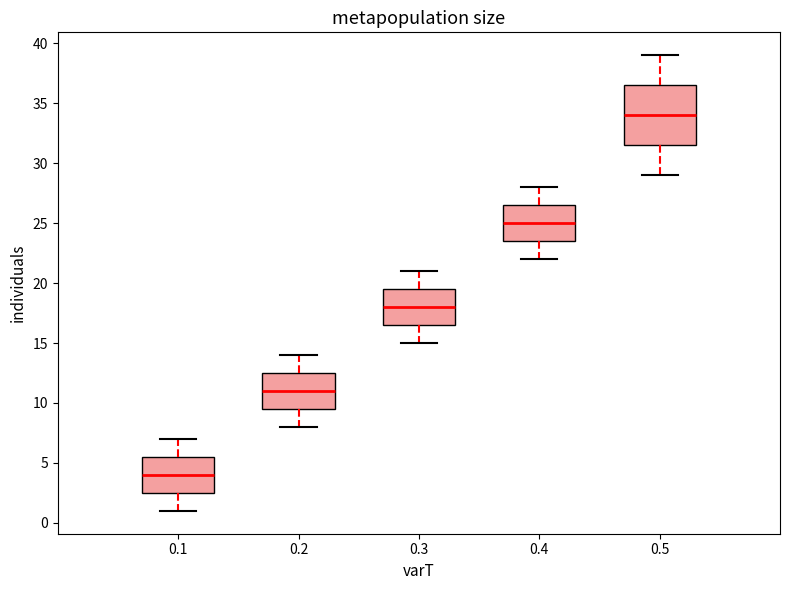

Reading left to right, transcribe this box plot: for each box, give where its median line is, the range the box spans, and where its two whiskers end, as read against the y-axis. The values are not printed on the chart, so give them approximately, as read against the axis.

0.1: median 4.0, box 2.5 to 5.5, whiskers 1.0 to 7.0
0.2: median 11.0, box 9.5 to 12.5, whiskers 8.0 to 14.0
0.3: median 18.0, box 16.5 to 19.5, whiskers 15.0 to 21.0
0.4: median 25.0, box 23.5 to 26.5, whiskers 22.0 to 28.0
0.5: median 34.0, box 31.5 to 36.5, whiskers 29.0 to 39.0